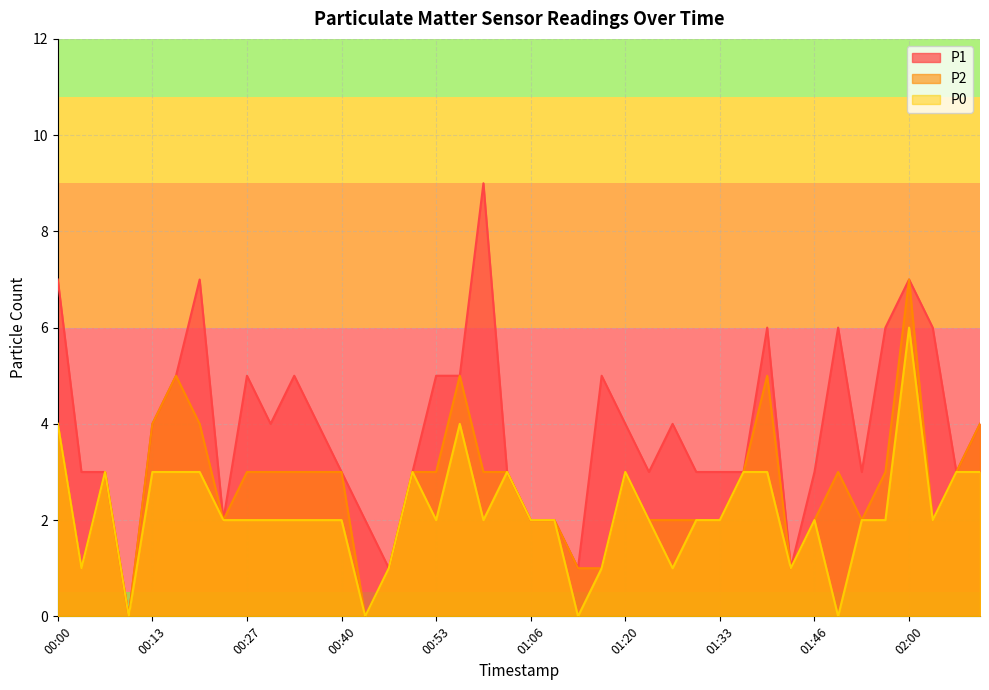

What is the value of the P1 point at the 20th from the left?

3